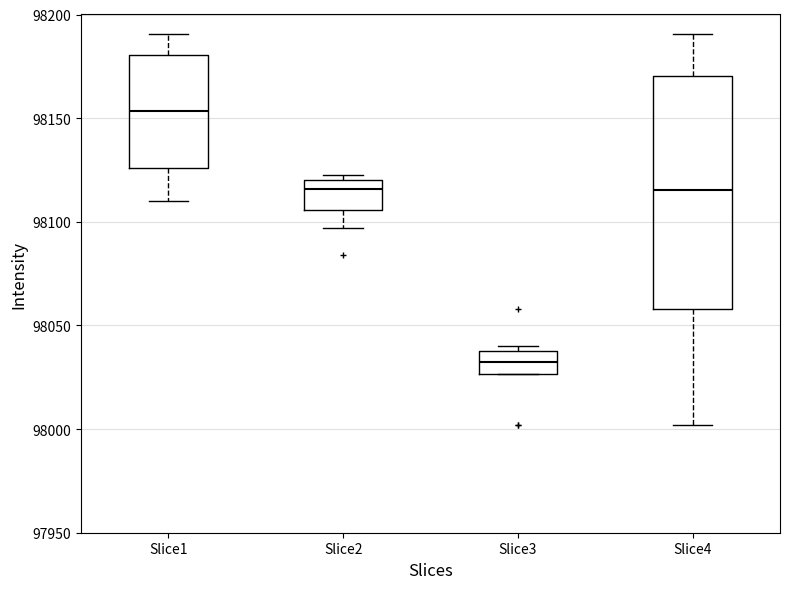

Which box has the lowest median line?

Slice3